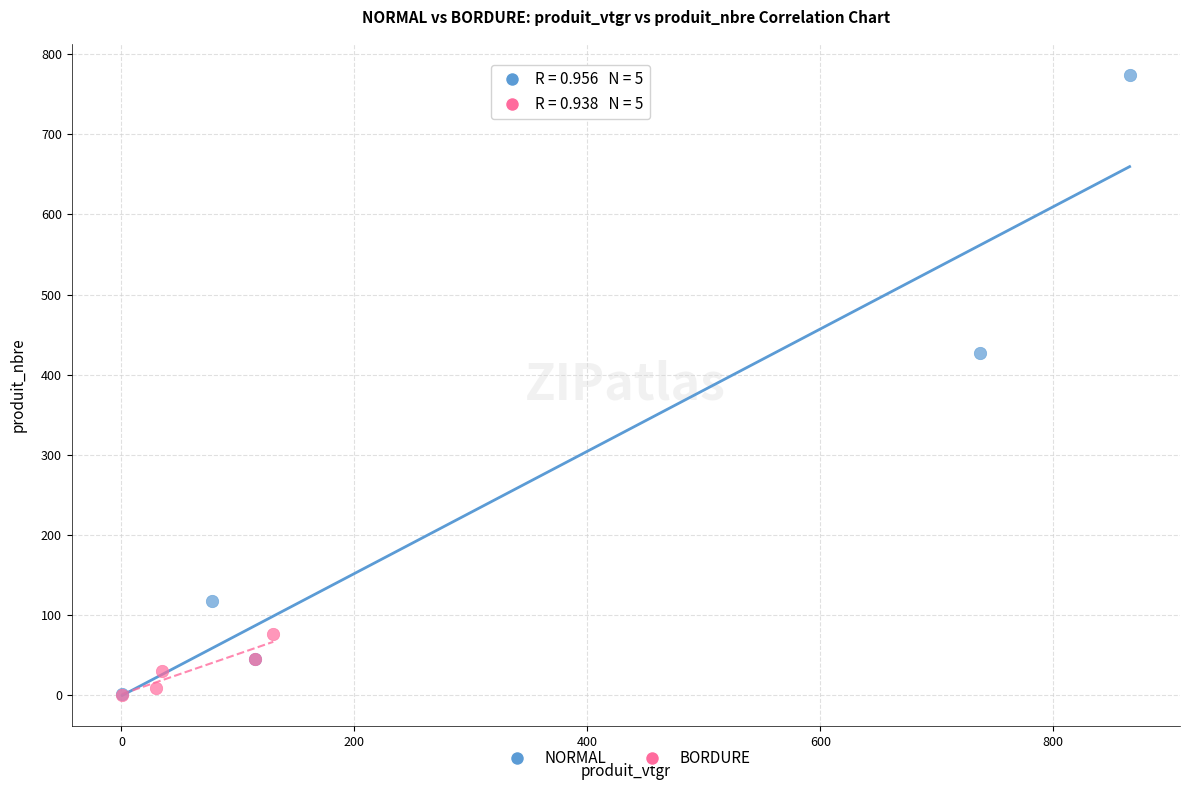

What are all the series names shown in the legend?

NORMAL, BORDURE